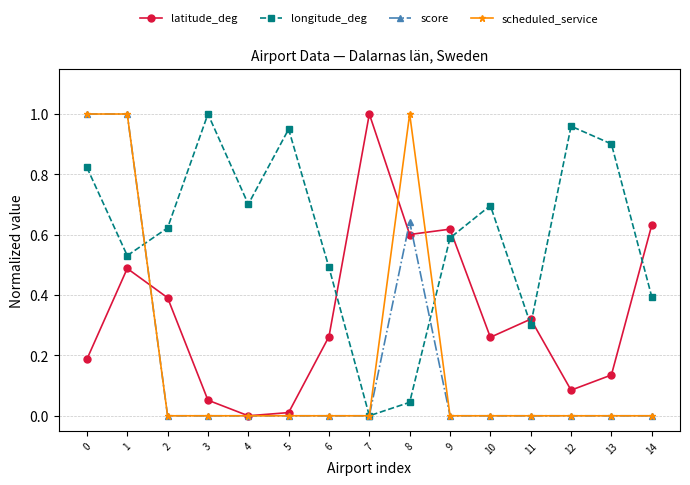

Is the value of scheduled_service at 11 greater than the value of latitude_deg at 6?

No